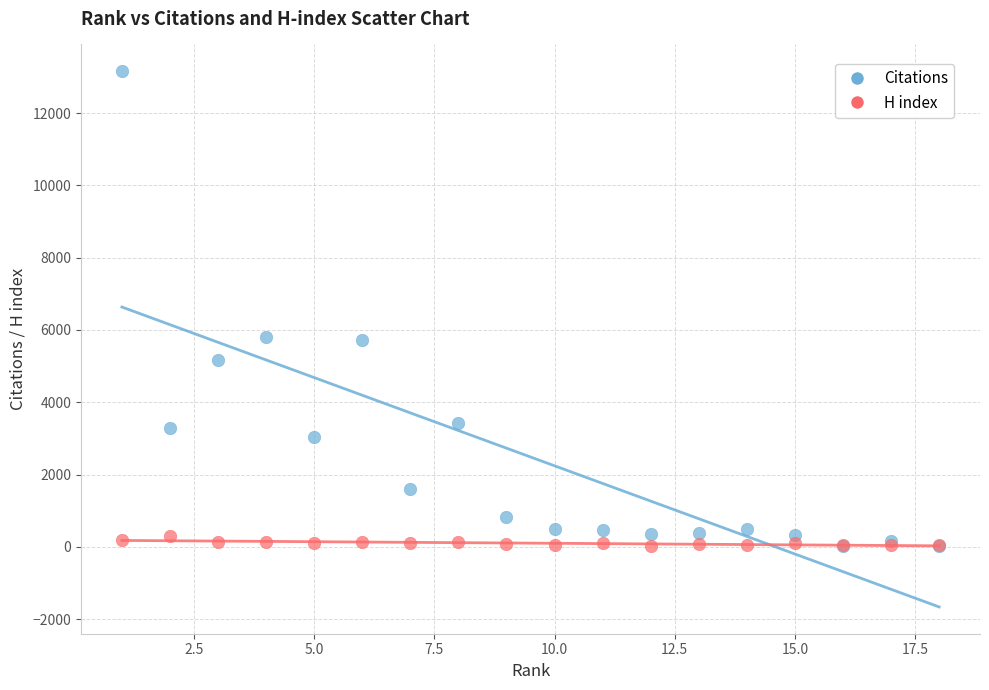

Which series reaches the maximum Y coordinate?

Citations